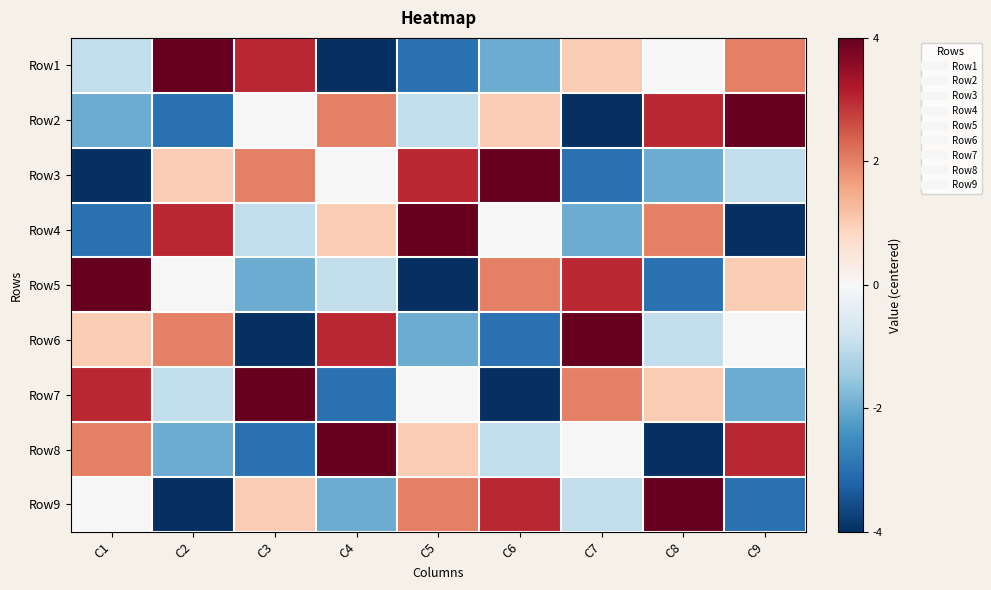

What is the spread (max minus min) of values at C6?

8